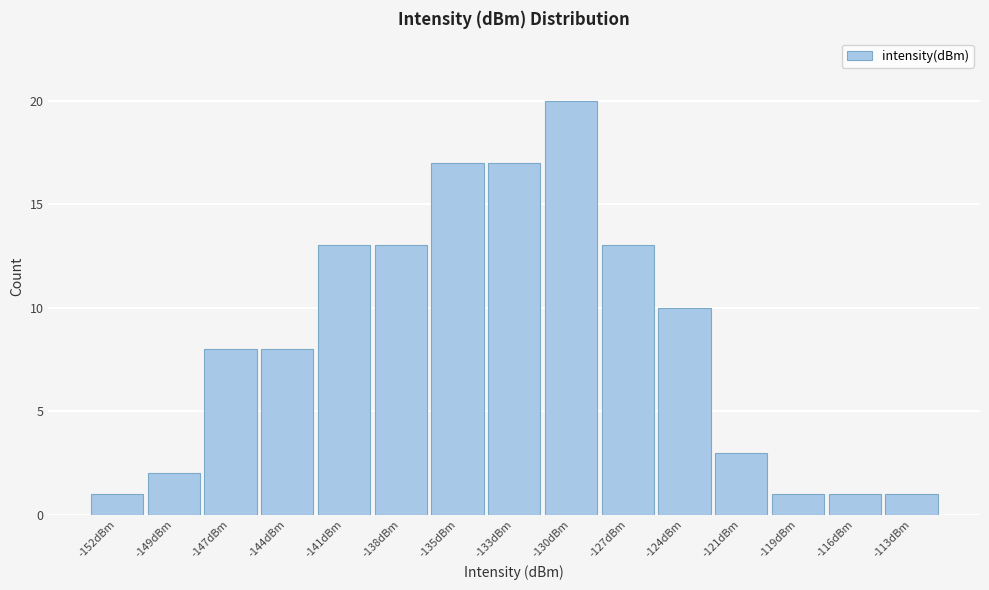

Reading left to right, transcribe all the data shown in this chart.

-152dBm=1	-149dBm=2	-147dBm=8	-144dBm=8	-141dBm=13	-138dBm=13	-135dBm=17	-133dBm=17	-130dBm=20	-127dBm=13	-124dBm=10	-121dBm=3	-119dBm=1	-116dBm=1	-113dBm=1